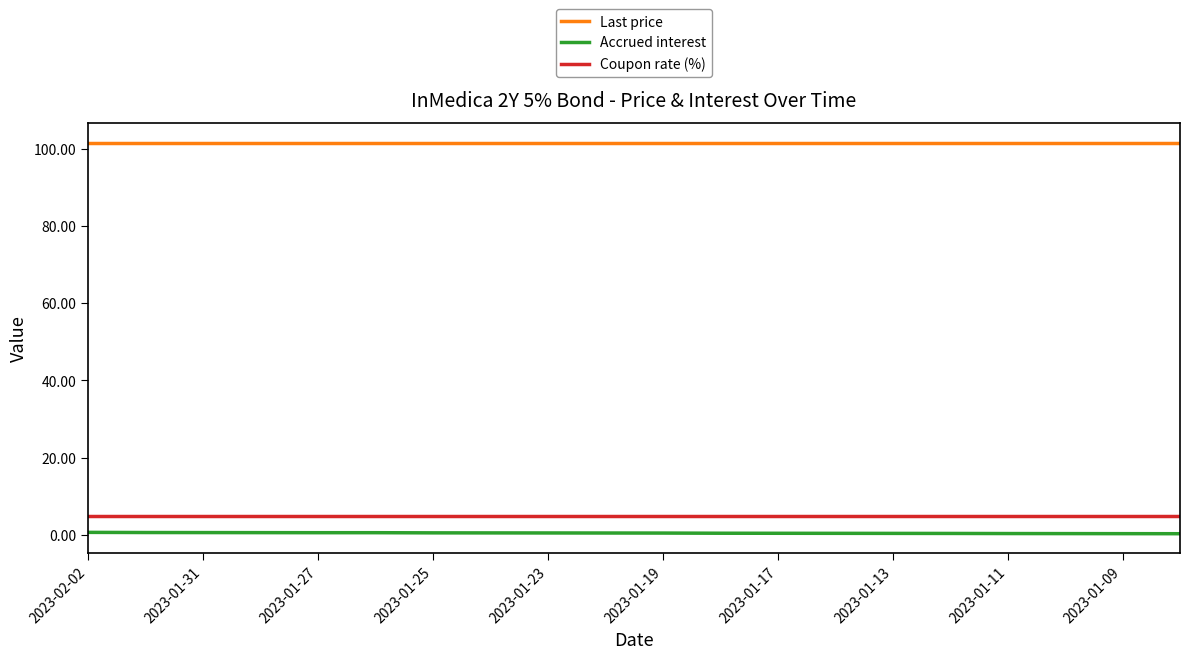

True or false: Last price and Accrued interest intersect in this chart.

False